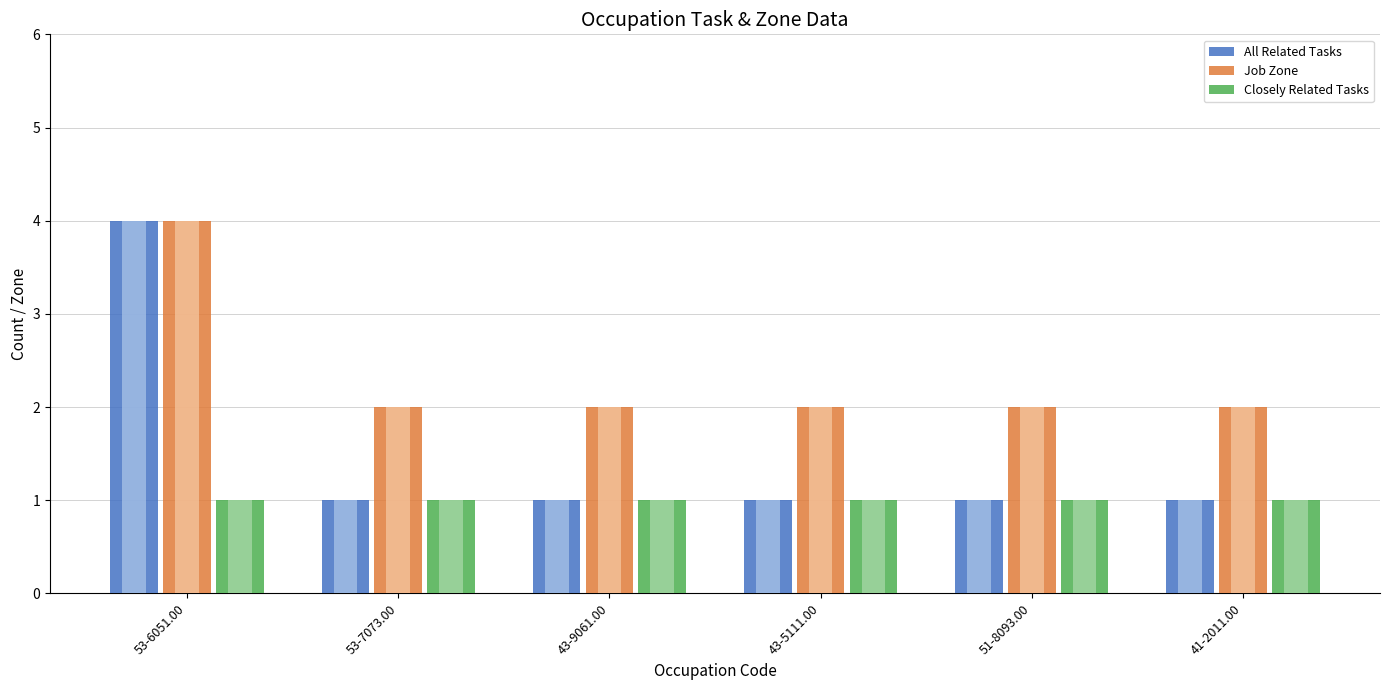

The value of All Related Tasks at 43-9061.00 is 0. True or false?

False